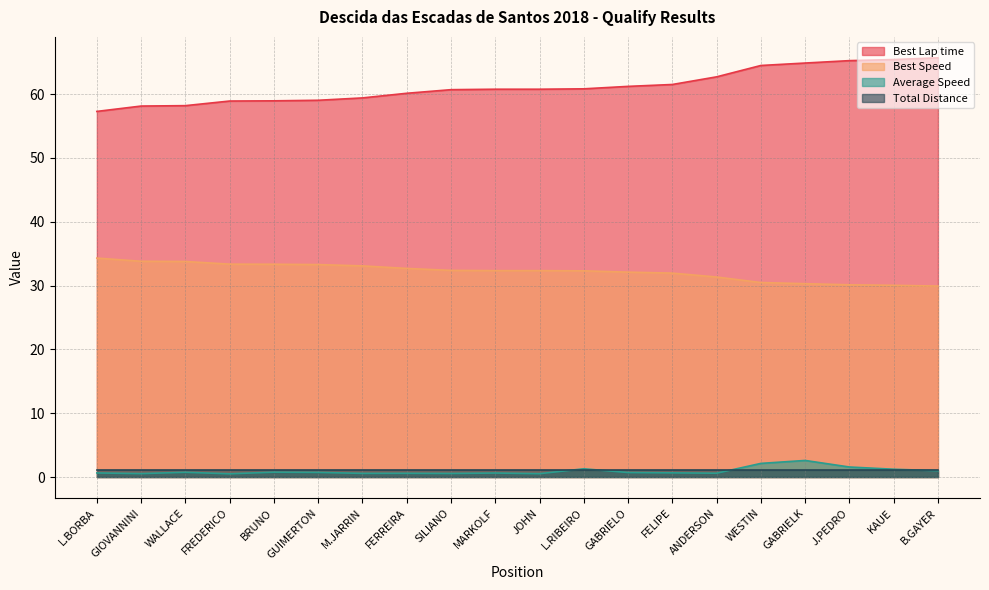

How many categories are shown in the chart?

20